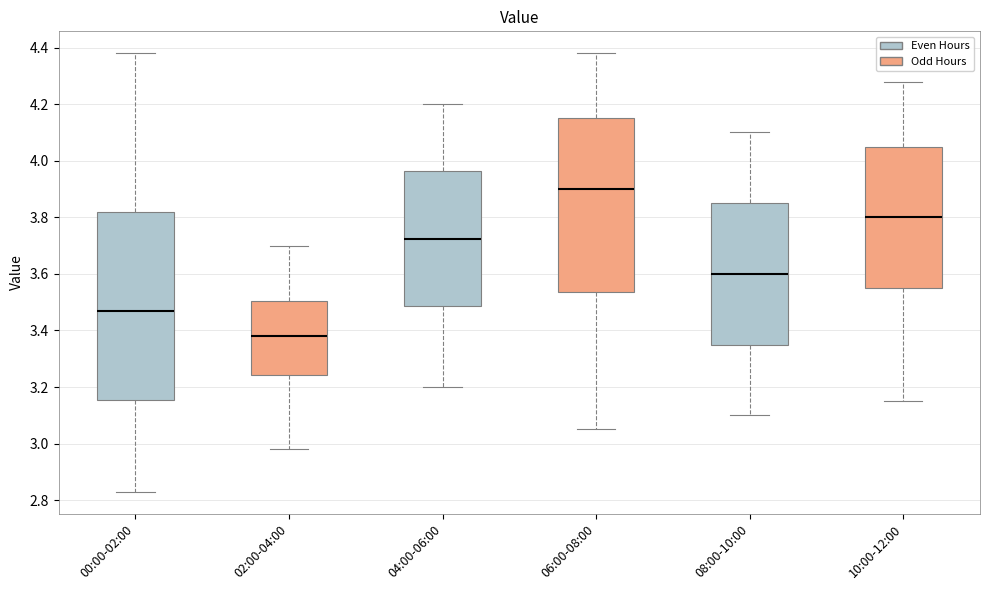

Which box is the tallest, from its lower edge to its upper edge?

00:00-02:00